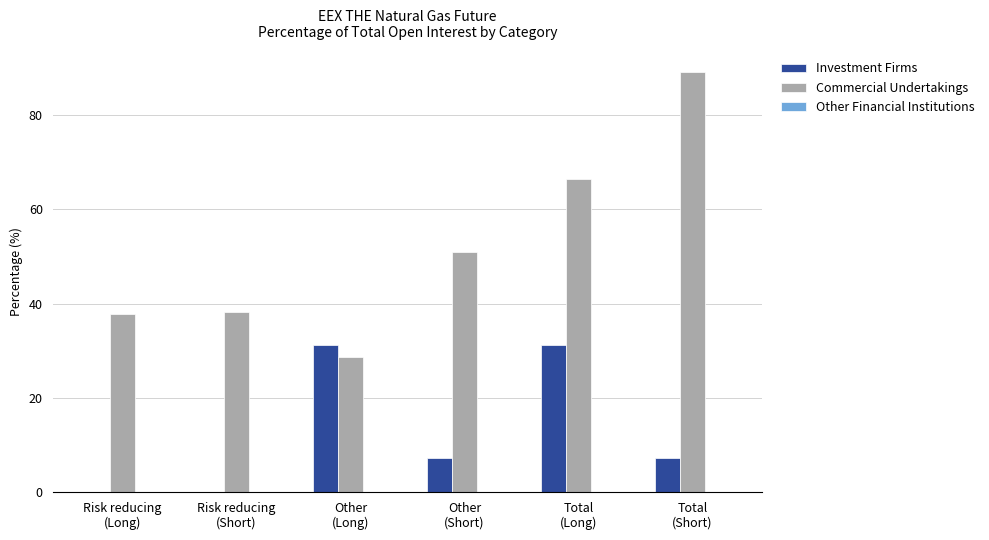

How many groups of bars are there?

6